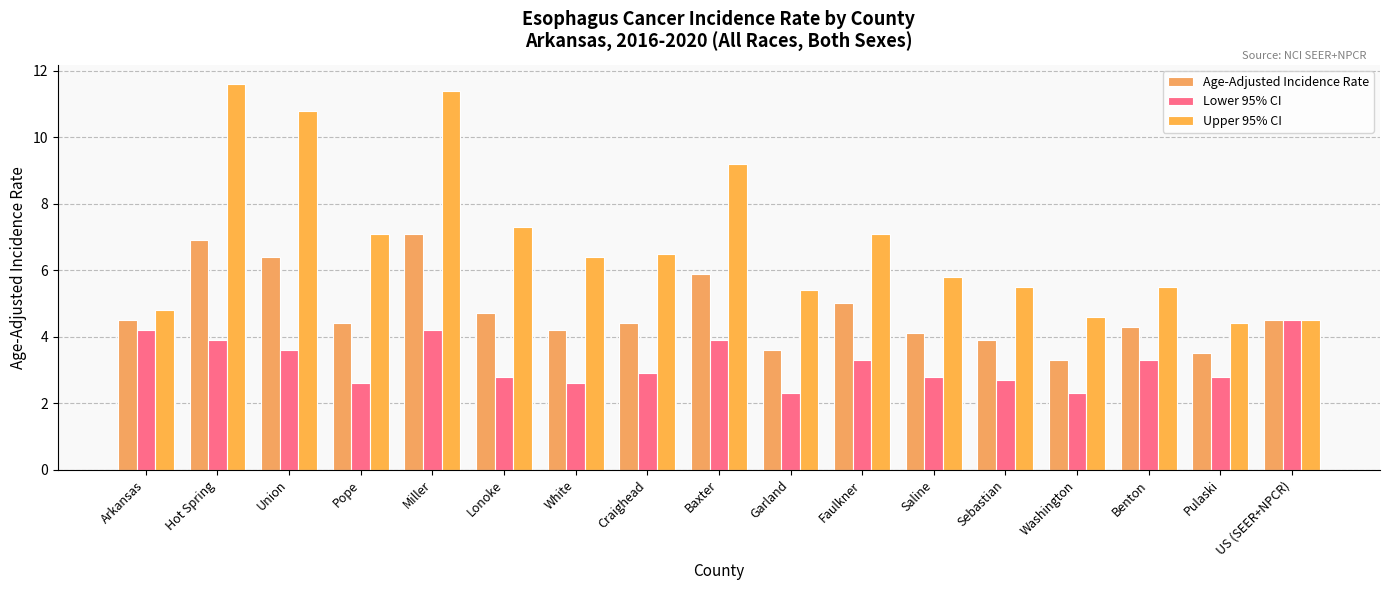

What is the average value of the Upper 95% CI series?

6.9